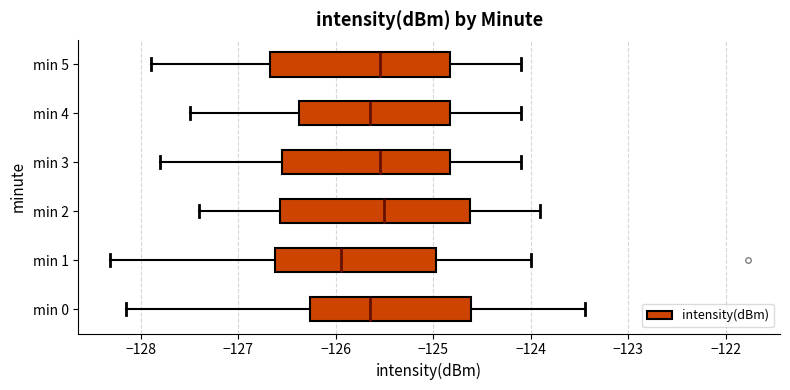

Reading bottom to top, transcribe this box plot: for each box, give where its median line is, the range the box spans, and where its two whiskers end, as read against the x-axis. The values are not printed on the chart, so give them approximately, as read against the axis.

min 0: median -125.6, box -126.3 to -124.6, whiskers -128.2 to -123.4
min 1: median -125.9, box -126.6 to -125.0, whiskers -128.3 to -124.0
min 2: median -125.5, box -126.6 to -124.6, whiskers -127.4 to -123.9
min 3: median -125.5, box -126.5 to -124.8, whiskers -127.8 to -124.1
min 4: median -125.6, box -126.4 to -124.8, whiskers -127.5 to -124.1
min 5: median -125.5, box -126.7 to -124.8, whiskers -127.9 to -124.1